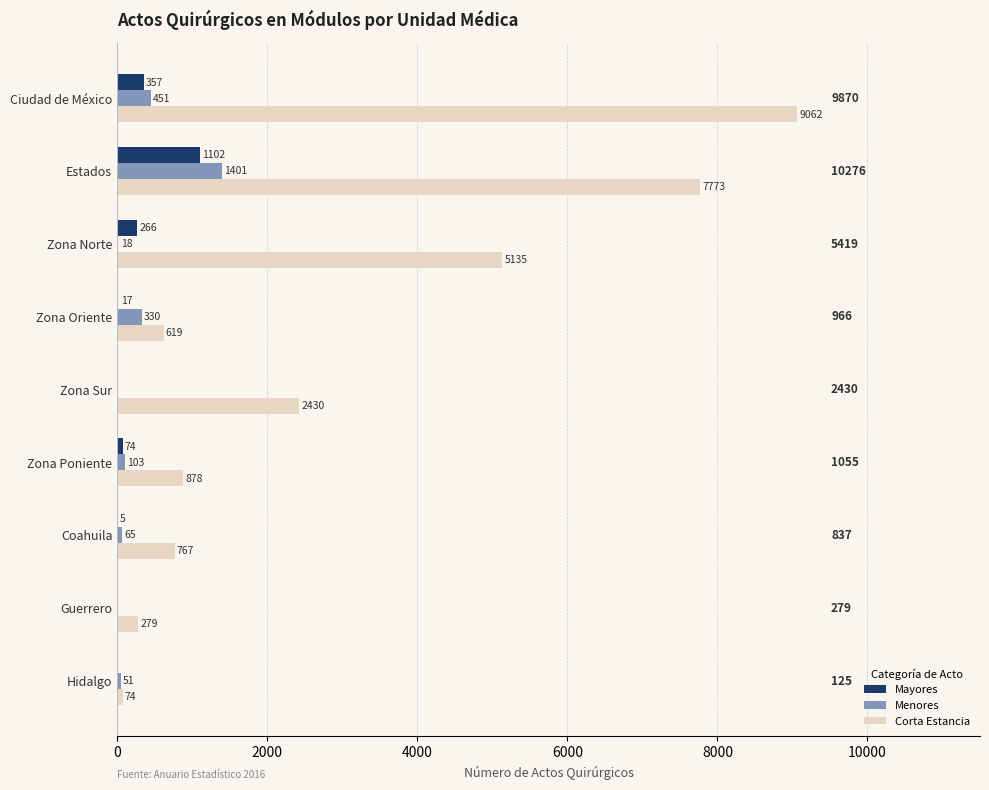

Which series has the widest spread of values?

Corta Estancia